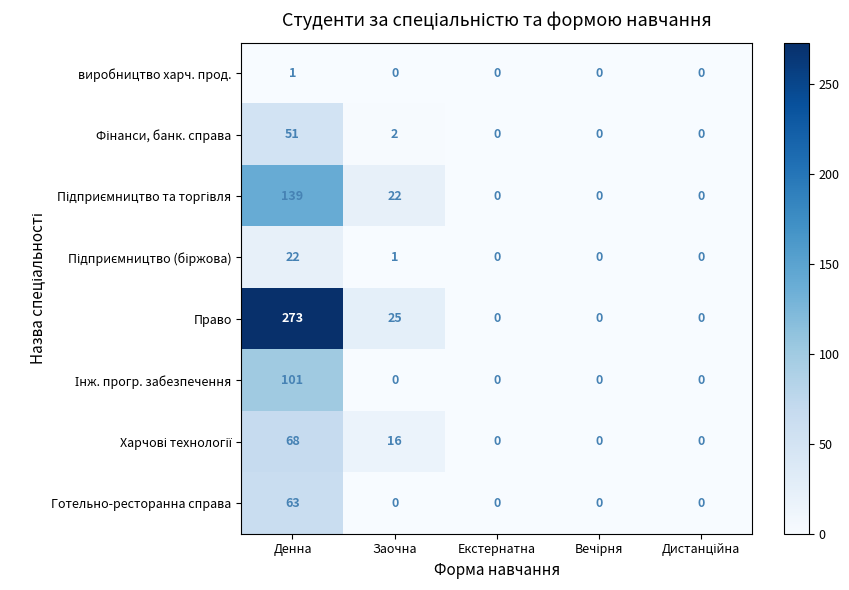

What is the greatest value displayed?

273